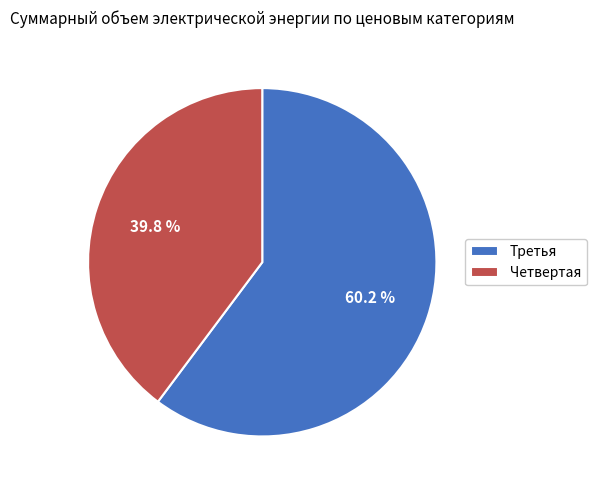

Combined, do Четвертая and Третья account for over 50%?

Yes